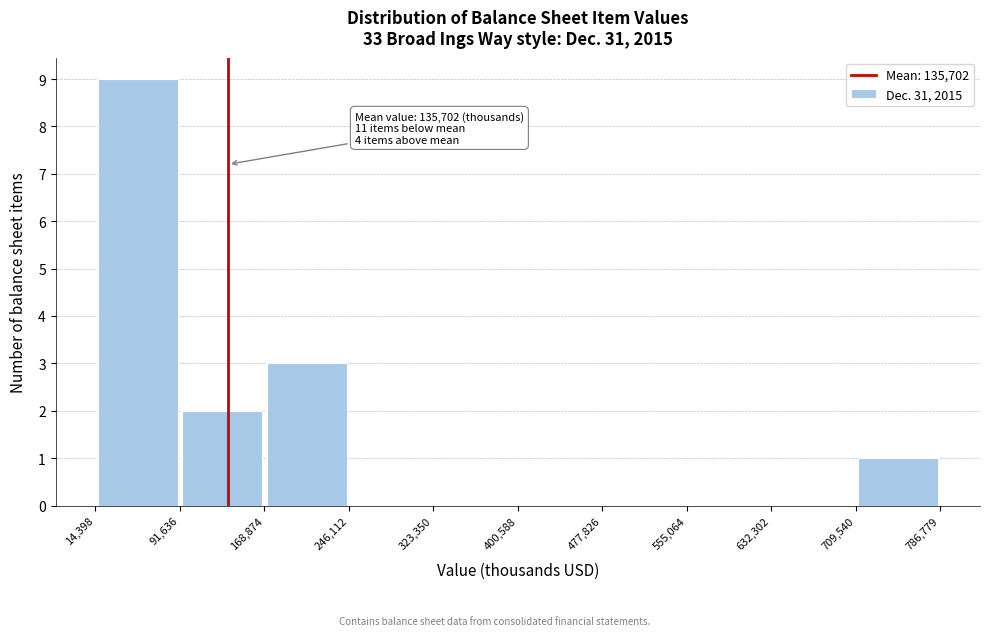

Over which range of the x-axis is the bar tallest?

14,398 to 91,636